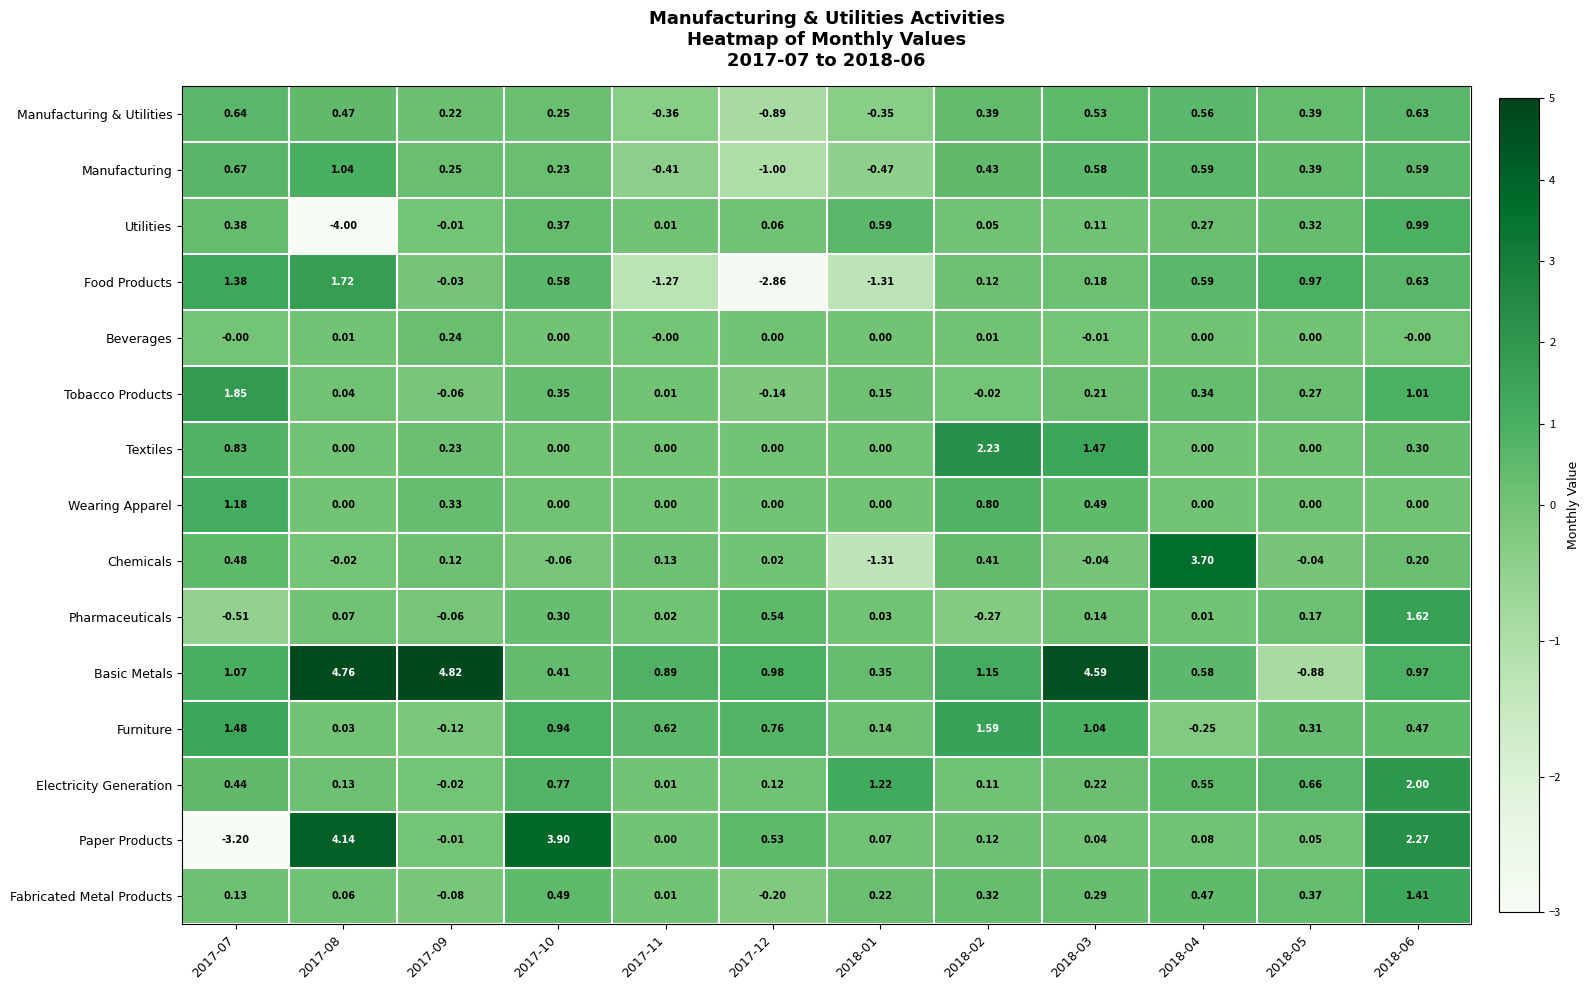

How many series are shown in this chart?

15